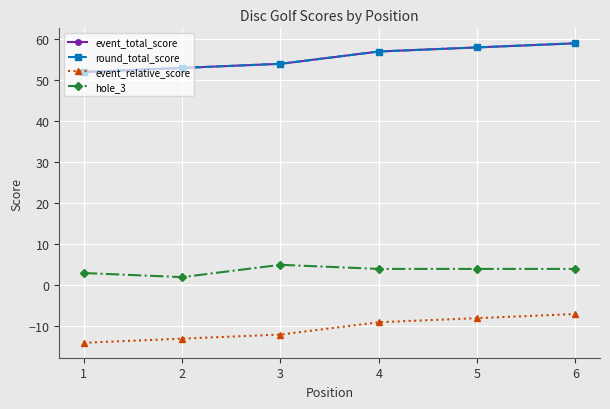

Does the chart have visible grid lines?

Yes